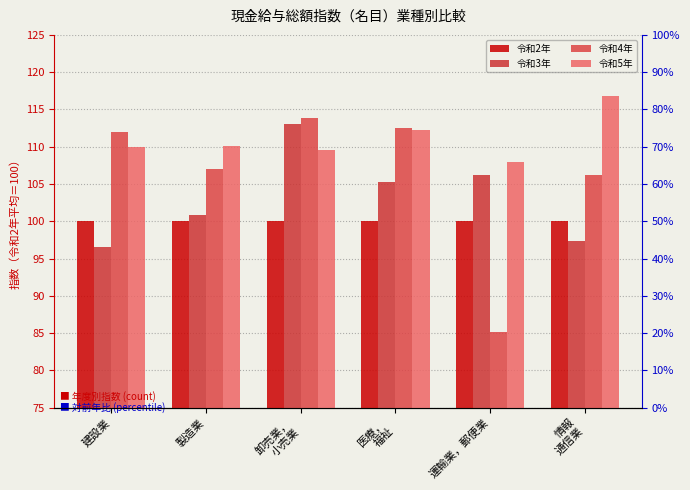

Rank the series by their average value, from highest to lowest.

令和5年, 令和4年, 令和3年, 令和2年